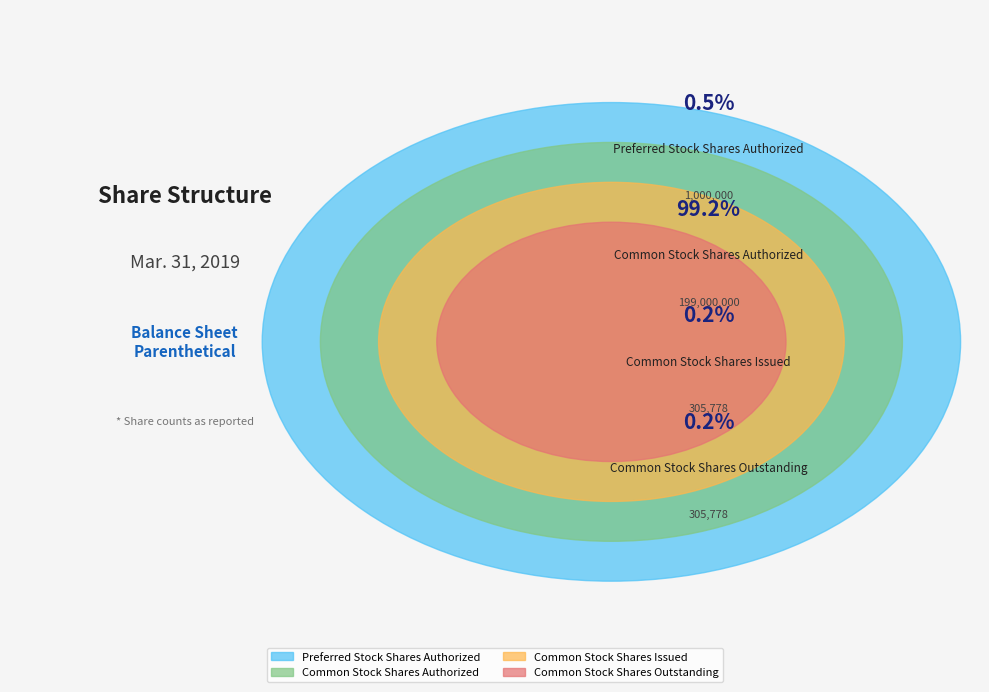

Is the sum of Common Stock
Shares Authorized and Preferred Stock
Shares Authorized greater than half?

Yes